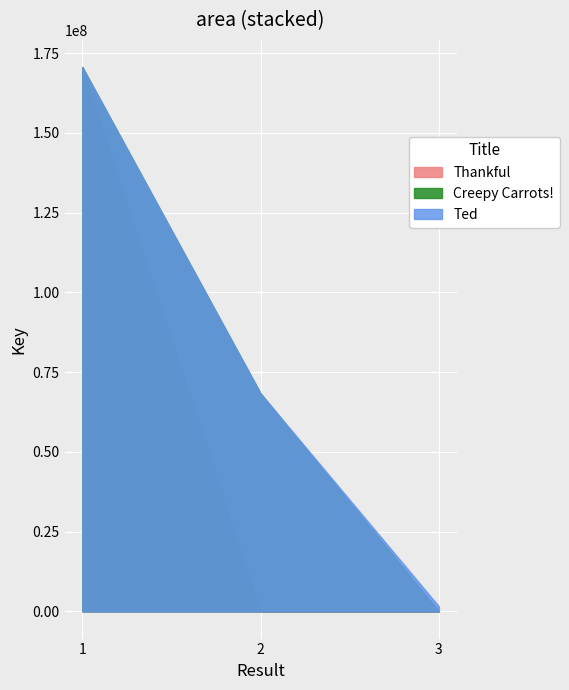

Reading right to left, list all the values displayed in this chart.

Thankful: 3=0	2=0	1=170584360
Creepy Carrots!: 3=0	2=68271681	1=170584360
Ted: 3=1576721	2=68271681	1=170584360